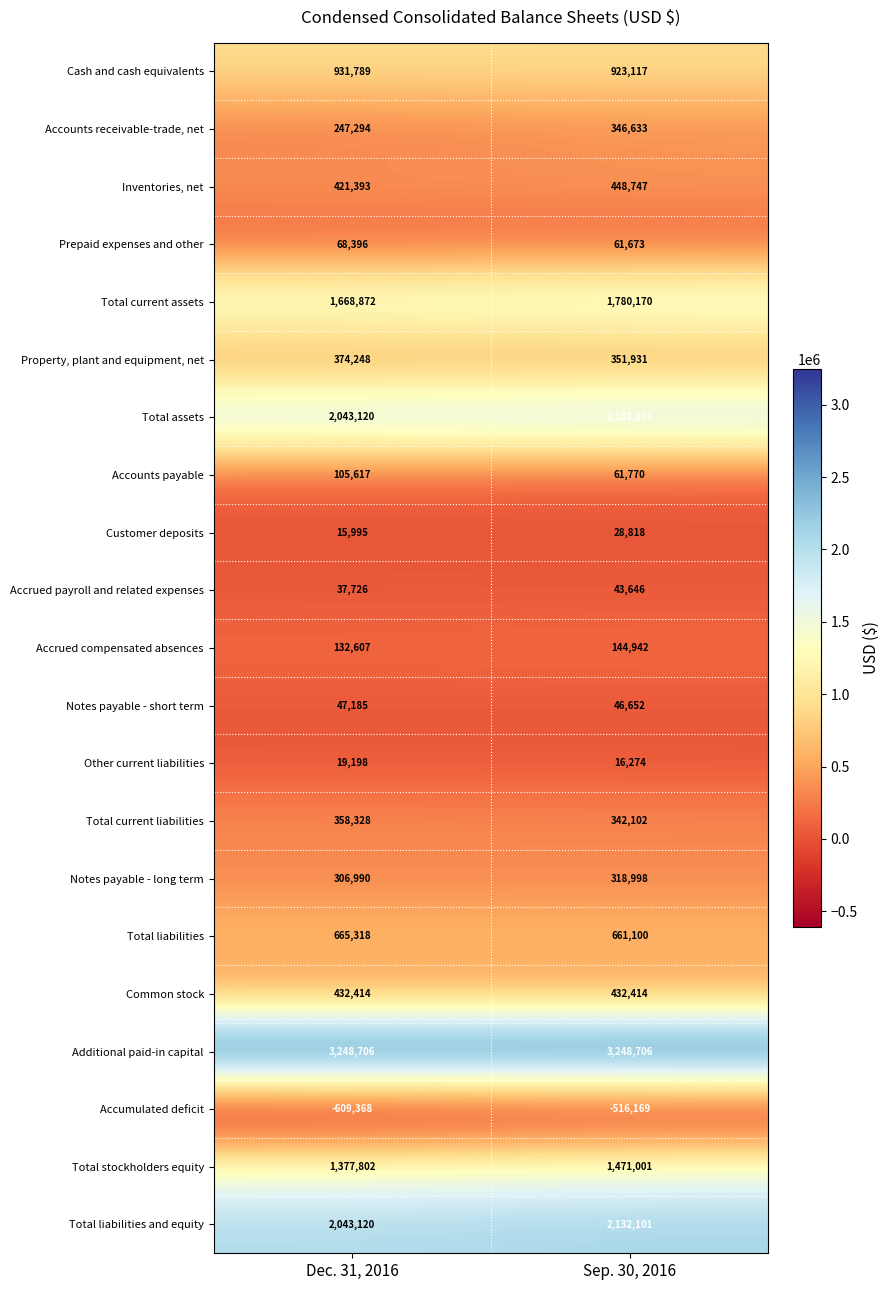

Is the value of Prepaid expenses and other at Dec. 31, 2016 greater than the value of Accounts receivable-trade, net at Sep. 30, 2016?

No